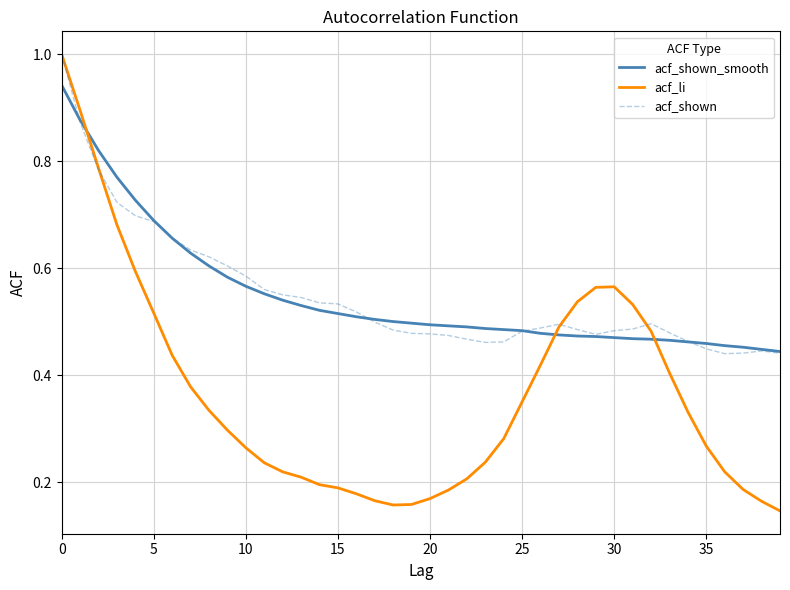

True or false: acf_shown_smooth and acf_li cross at least once.

True